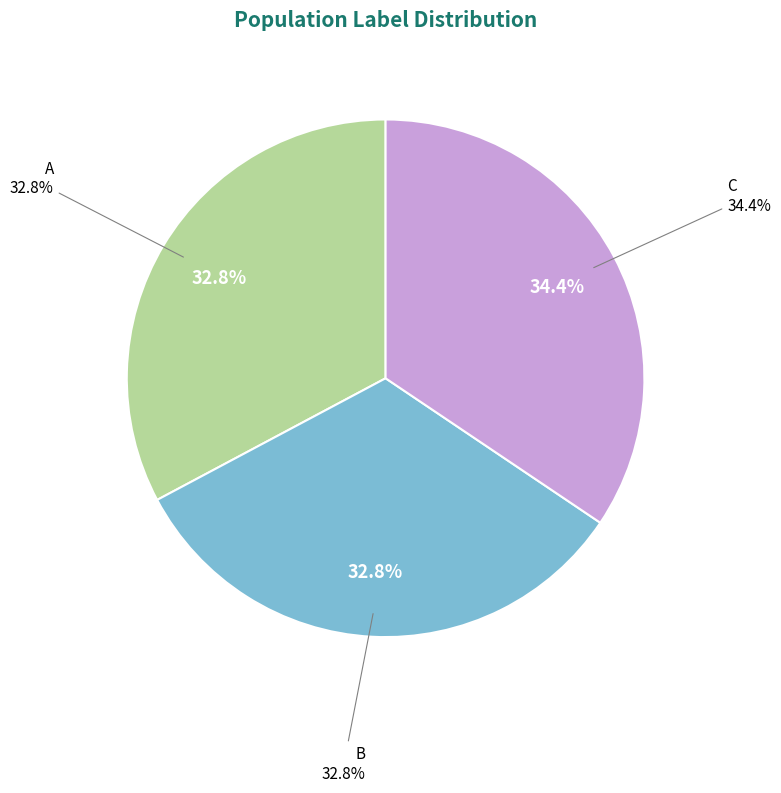

Is it true that A is 24% of the pie?

False